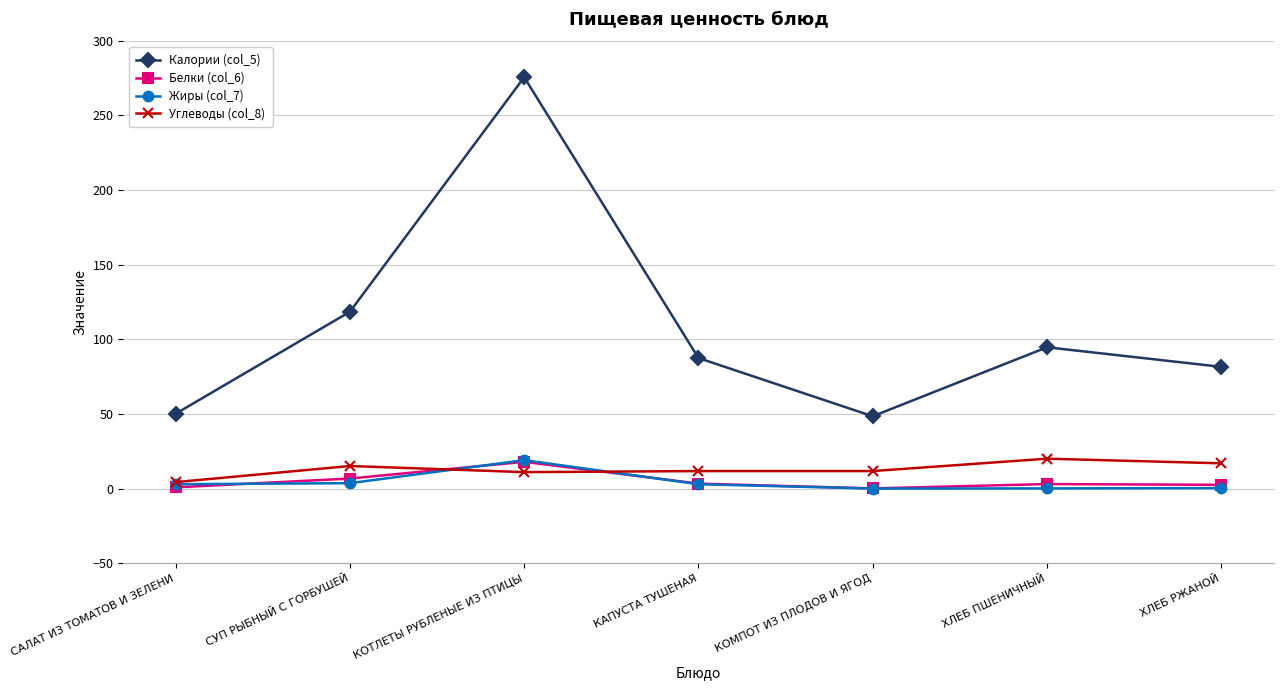

True or false: Калории (col_5) and Белки (col_6) intersect in this chart.

False